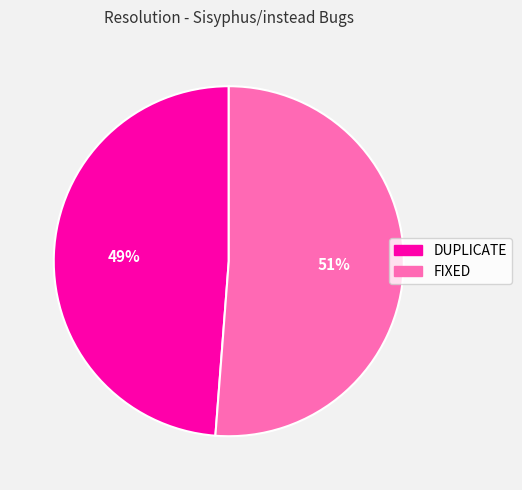

To the nearest percent, what percentage of the pie is DUPLICATE?

49%